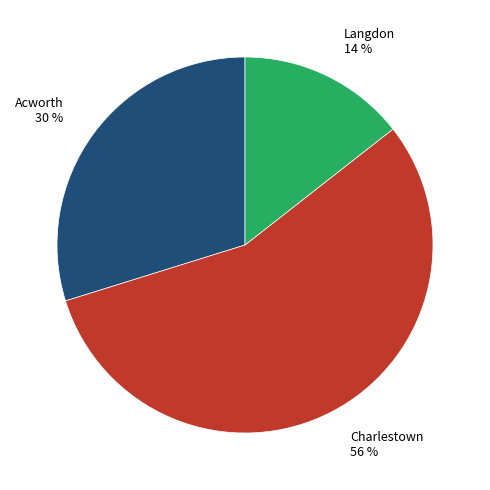

What is the smallest slice in the pie chart?

Langdon